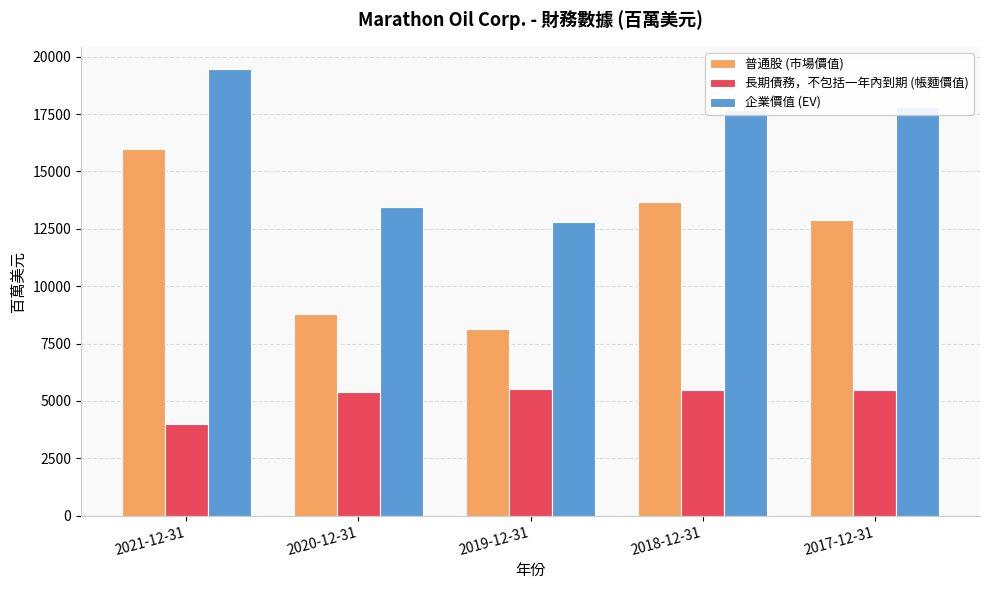

What is the value of the 企業價值 (EV) bar at the 5th from the left?

17830